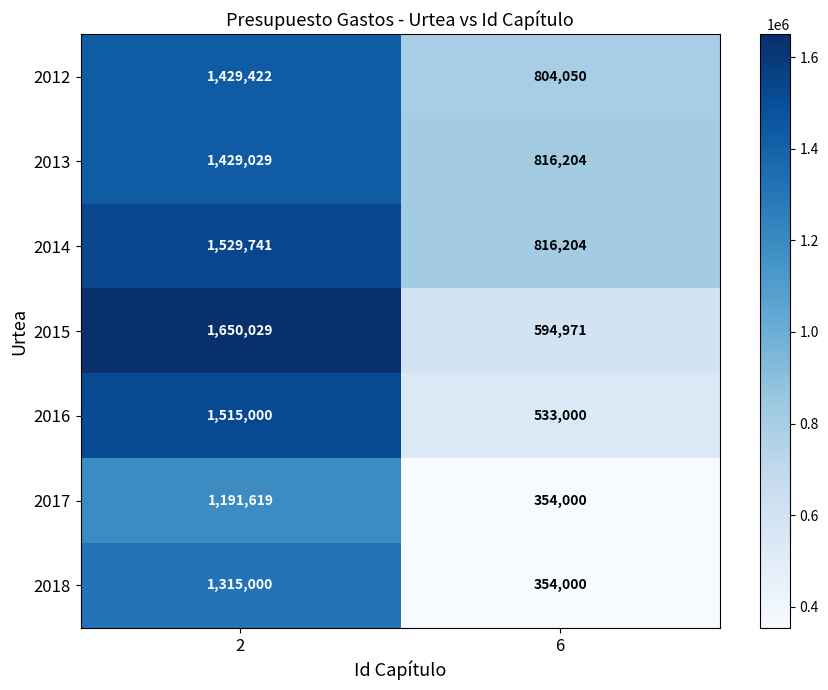

What is the sum of all 2018 values?

1669000